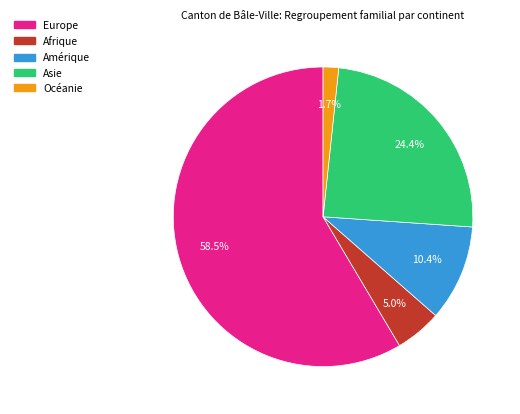

Rank the categories by value from lowest to highest.

Océanie, Afrique, Amérique, Asie, Europe